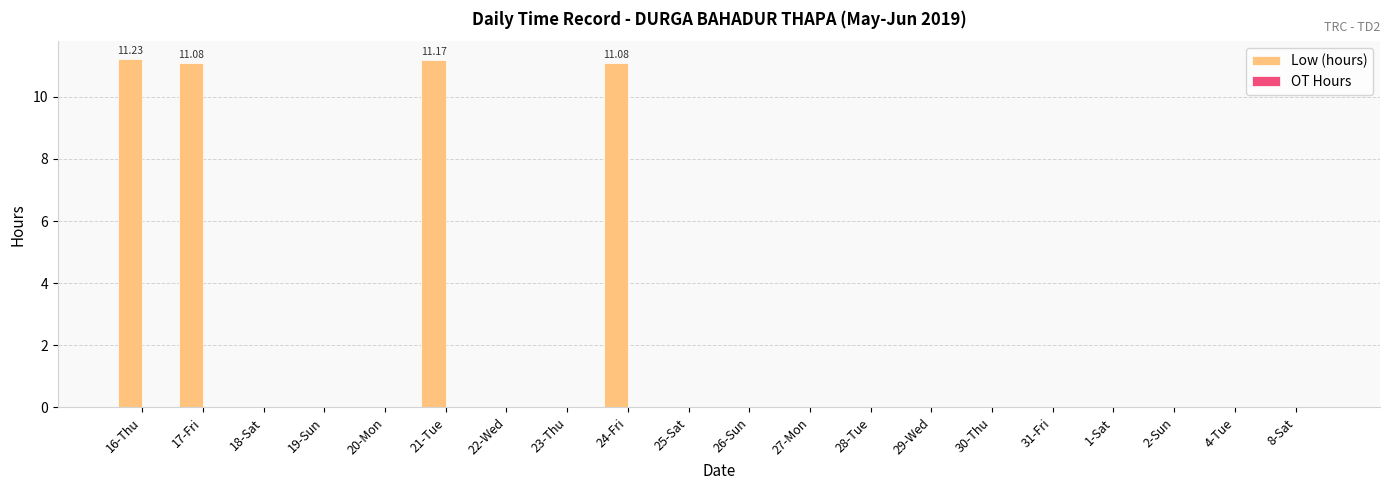

Count the number of categories in the chart.

20